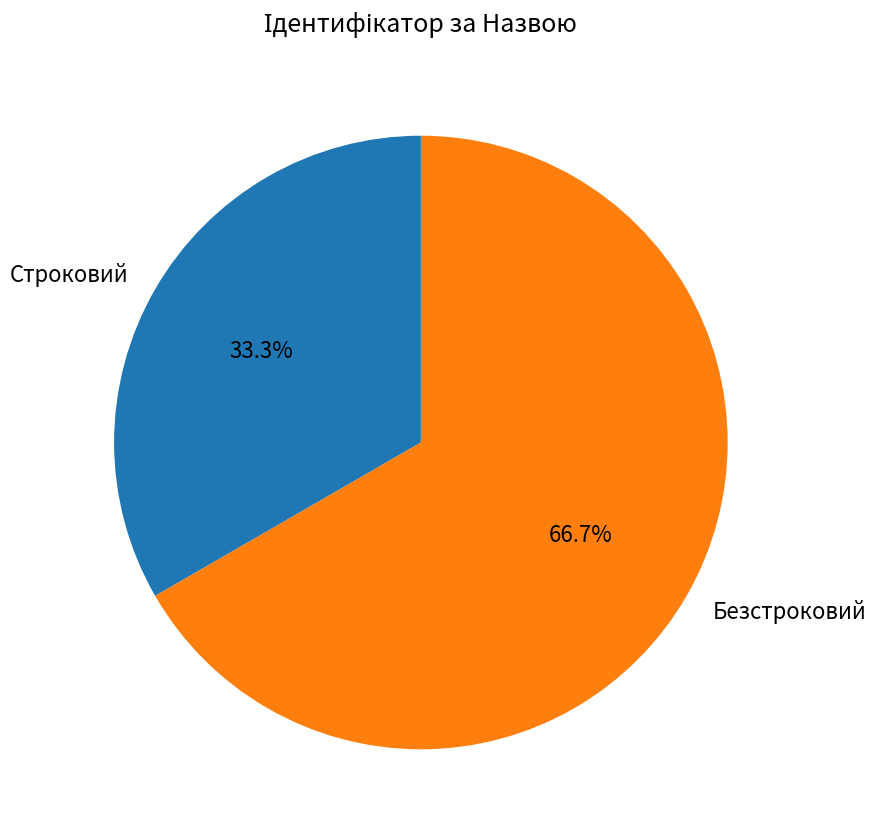

Is there any slice that represents more than half of the pie?

Yes